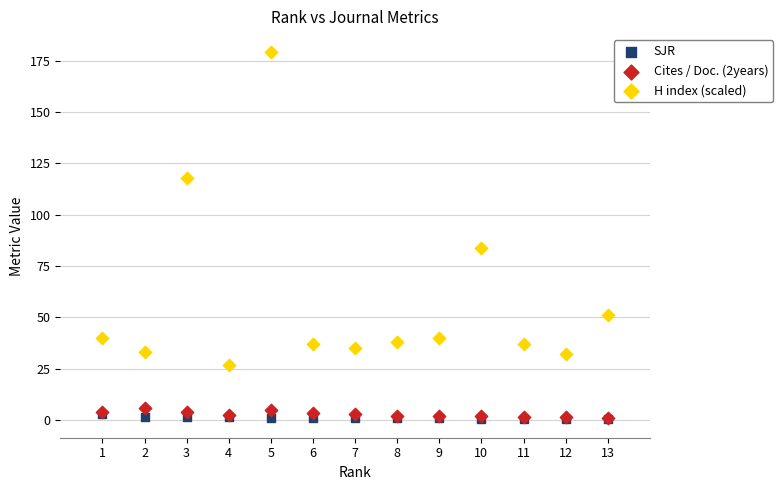

Across all series, what Y value is closest to 89?

84.0